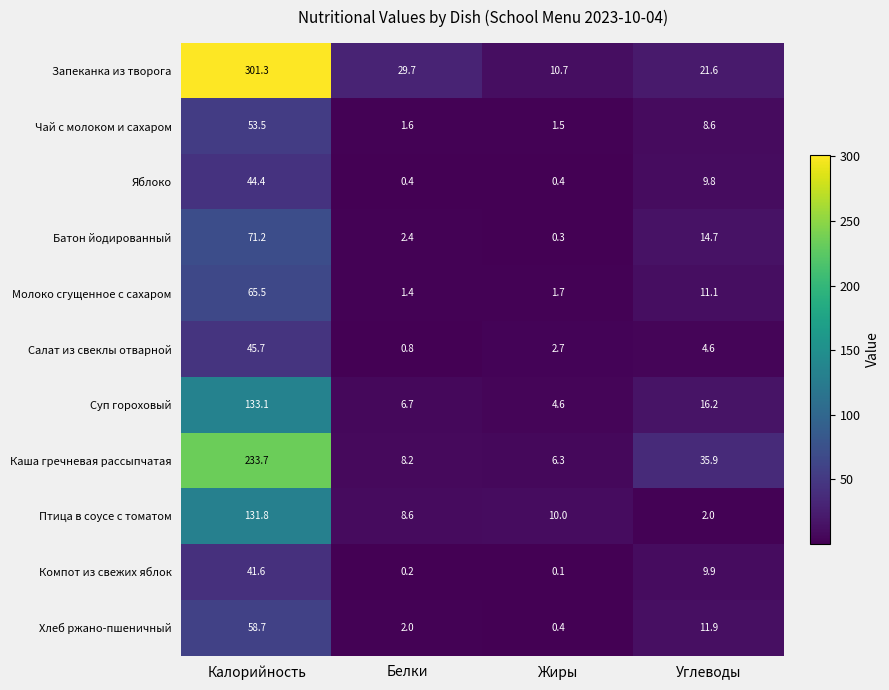

What is the difference between the Птица в соусе с томатом values at Углеводы and Жиры?

8.0